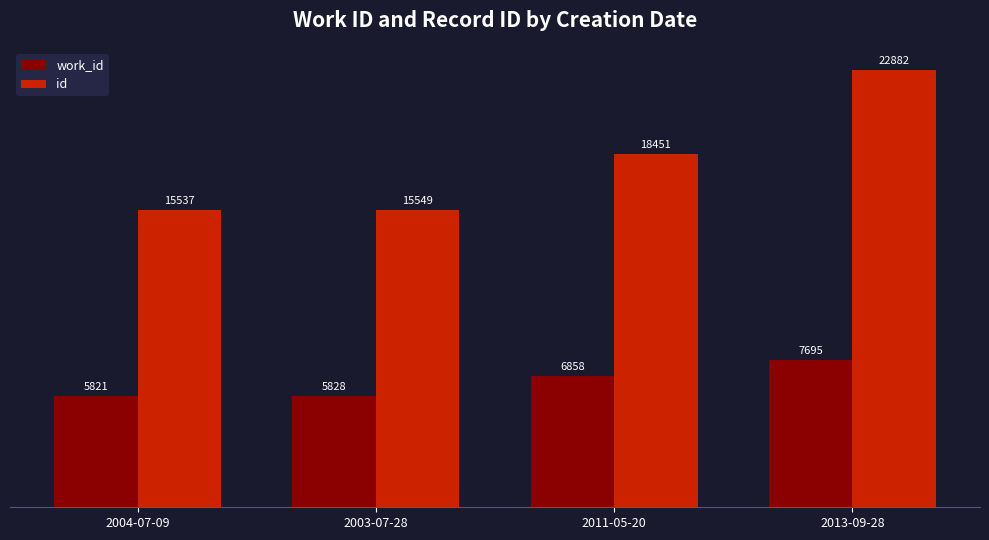

List the labels in order of work_id value, smallest first.

2004-07-09, 2003-07-28, 2011-05-20, 2013-09-28